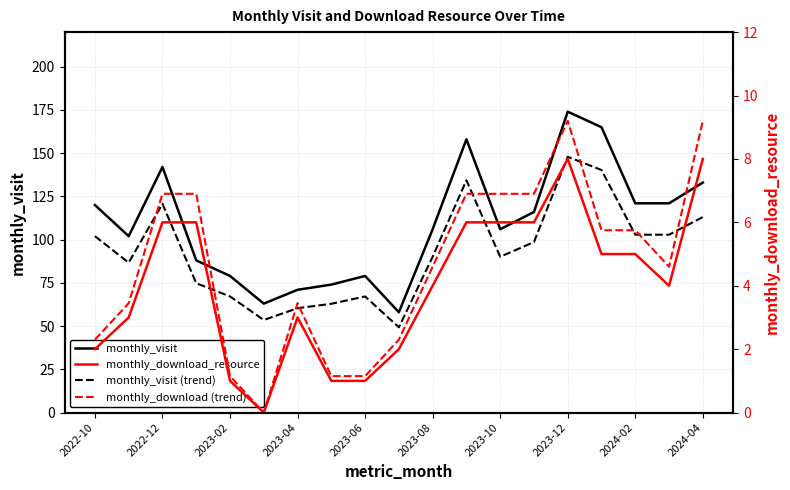

True or false: monthly_visit and monthly_visit (trend) cross at least once.

False